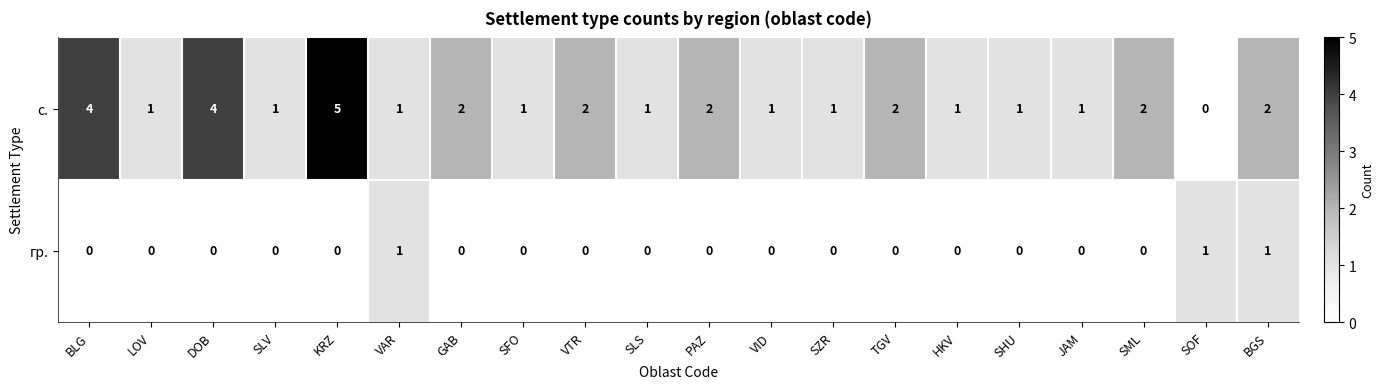

What is the difference between the maximum and second lowest values in the с. series?

4